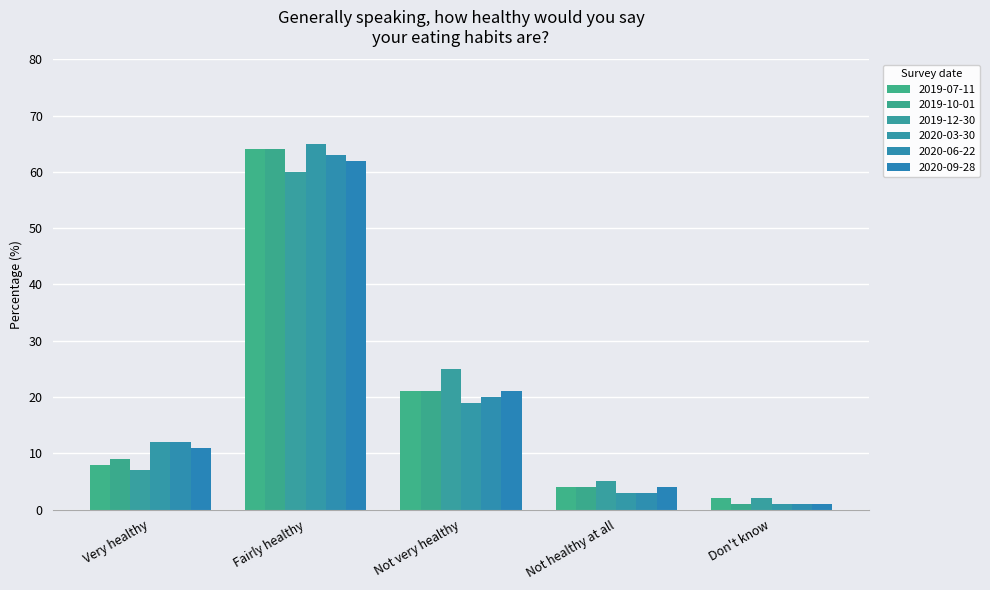

What is the value of the 2020-03-30 bar at the 3rd from the left?

19.0